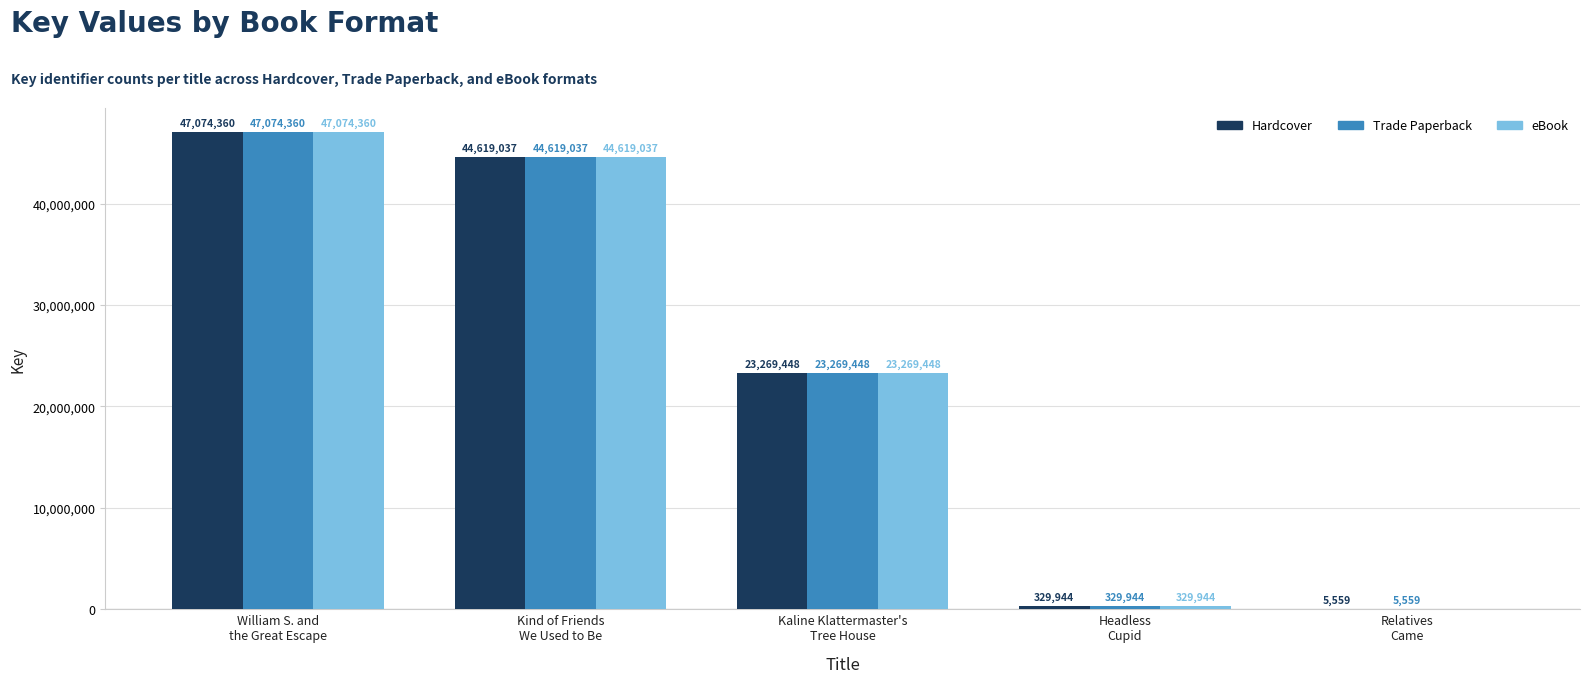

What is the difference between the Hardcover values at Kind of Friends
We Used to Be and William S. and
the Great Escape?

2455323